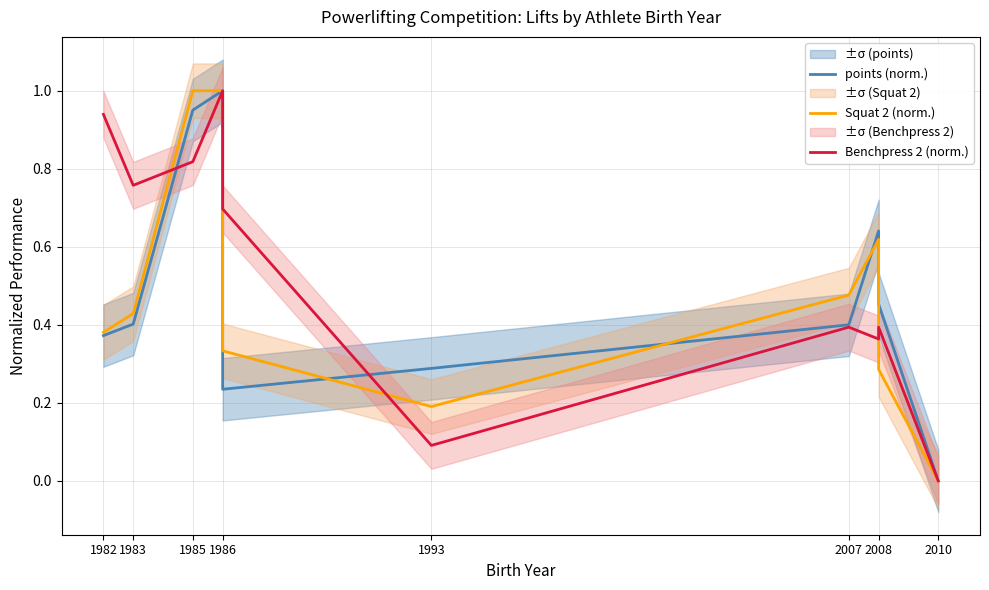

How many lines are shown in the chart?

3